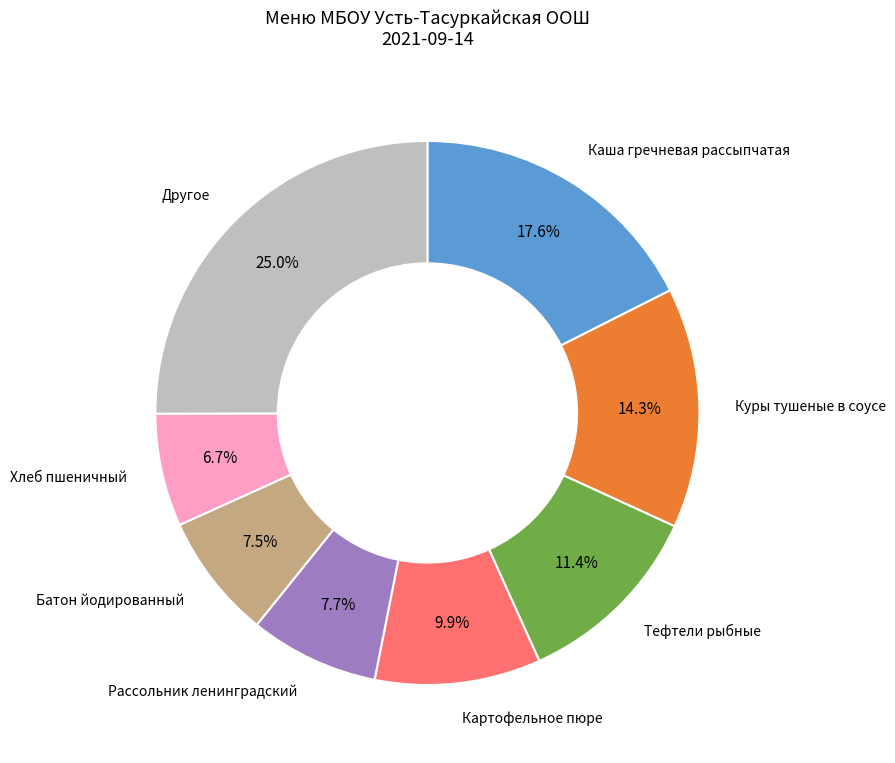

Does any single category account for the majority?

No